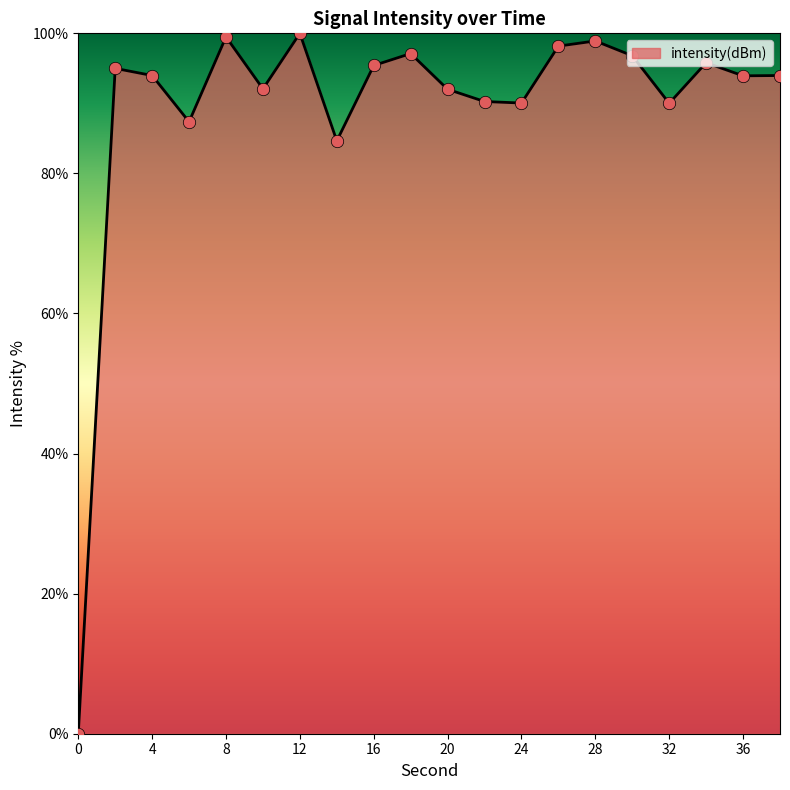

What is the maximum value shown in the chart?

100.0